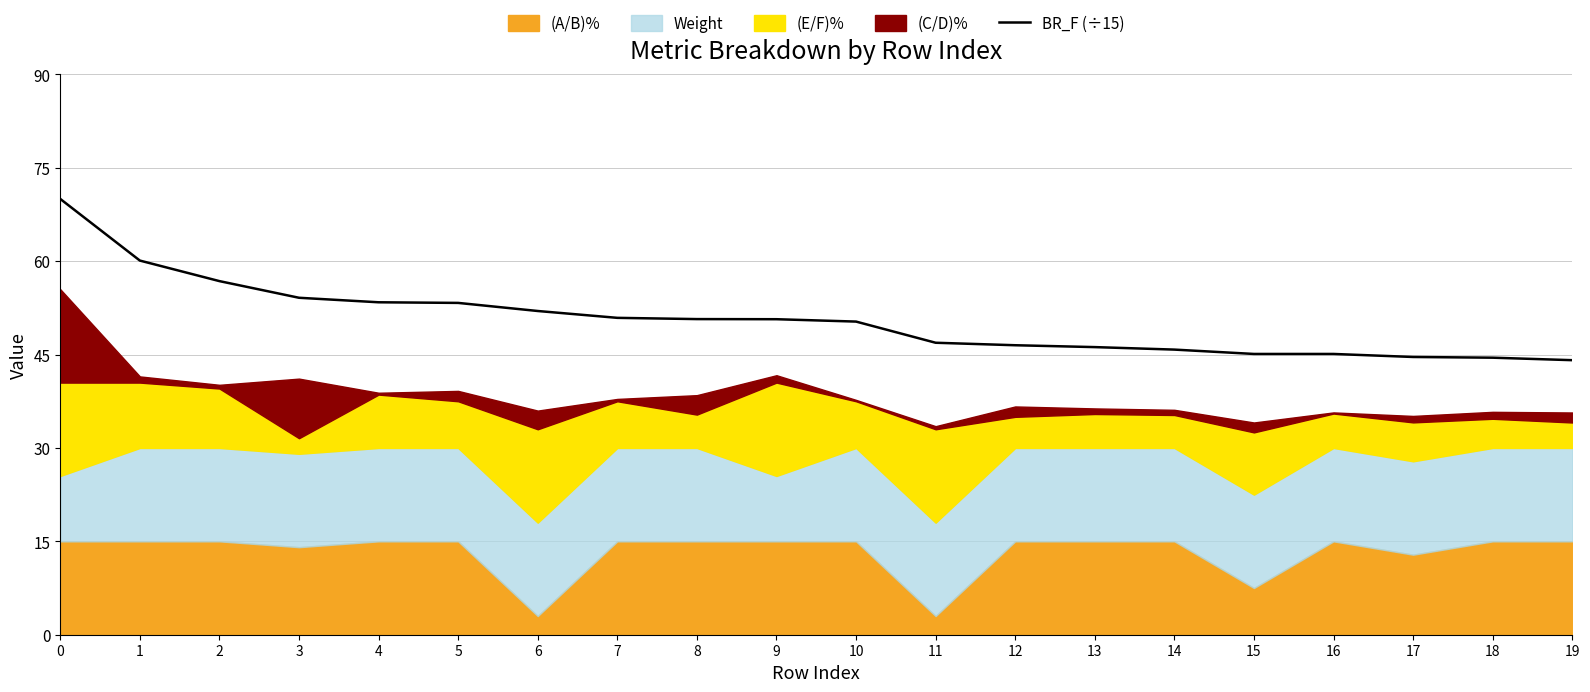

The value at 12 is 4.7. True or false?

False